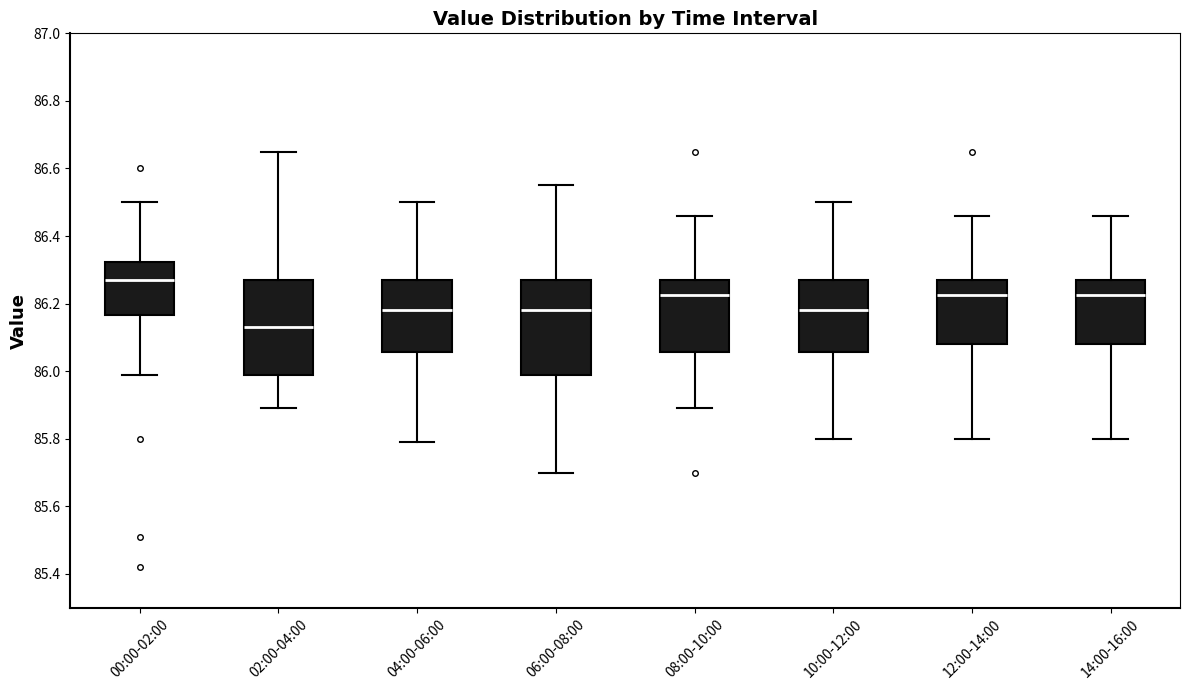

Which box's median line is the highest?

00:00-02:00